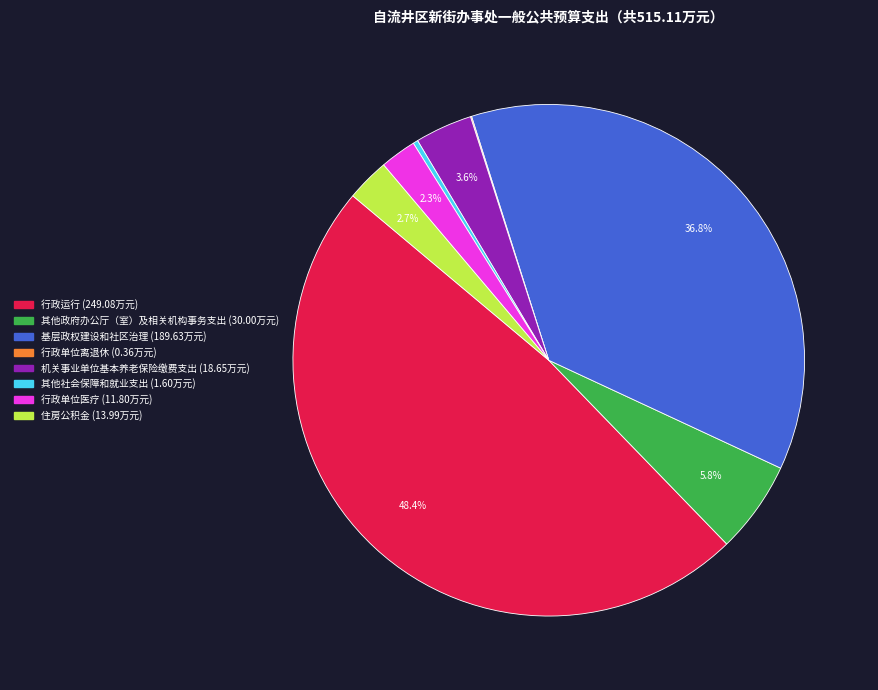

To the nearest percent, what percentage of the pie is 机关事业单位基本养老保险缴费支出?

4%